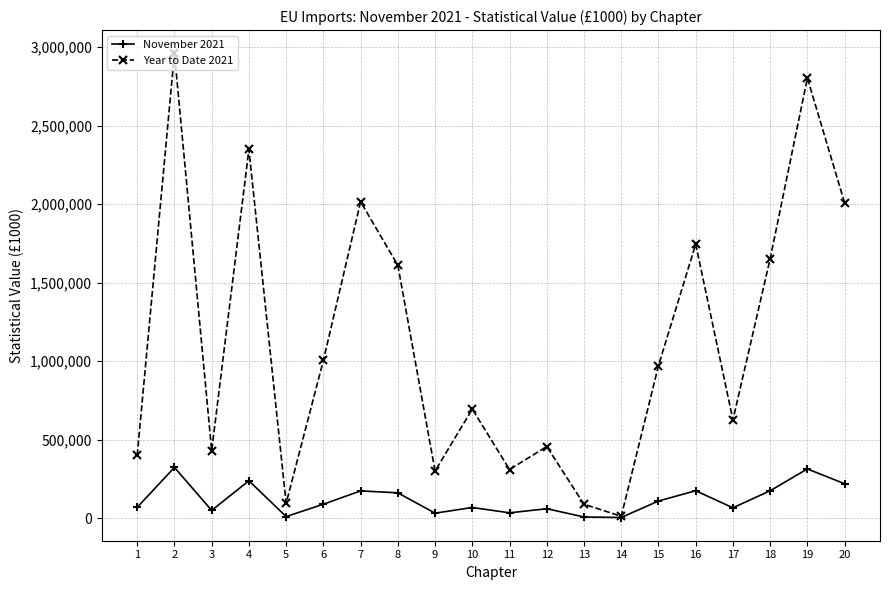

At which label does Year to Date 2021 first exceed 970816?

2